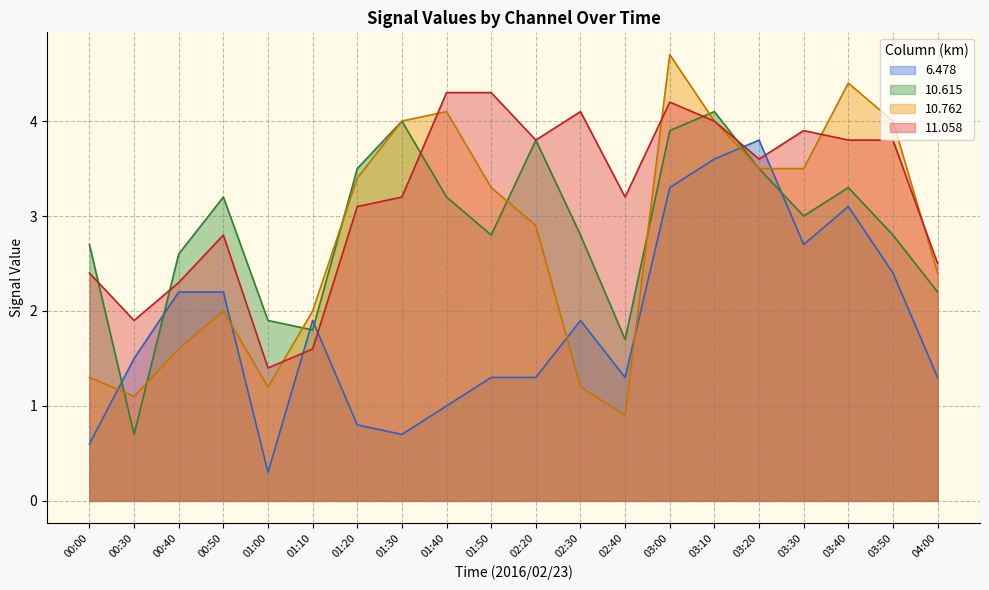

How many series are shown in this chart?

4